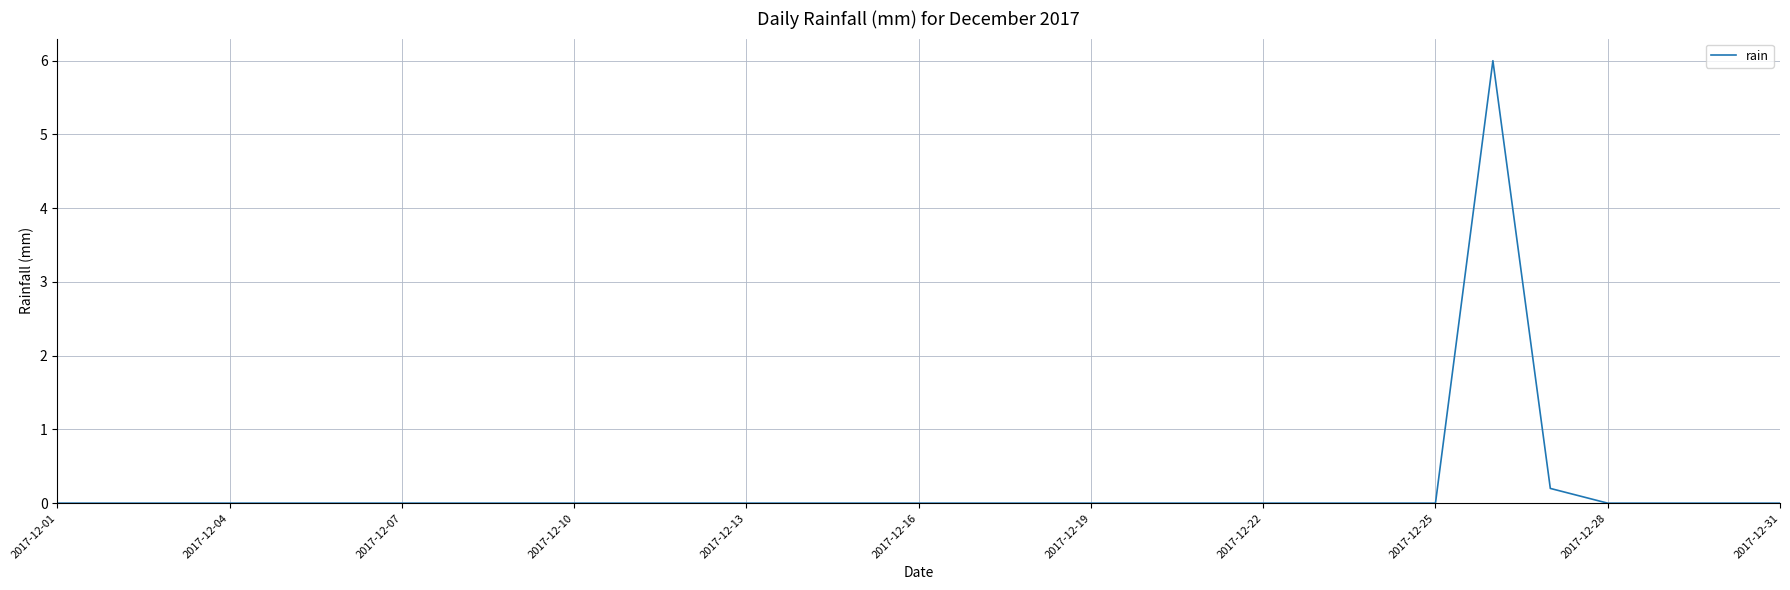

What is the maximum value shown in the chart?

6.0